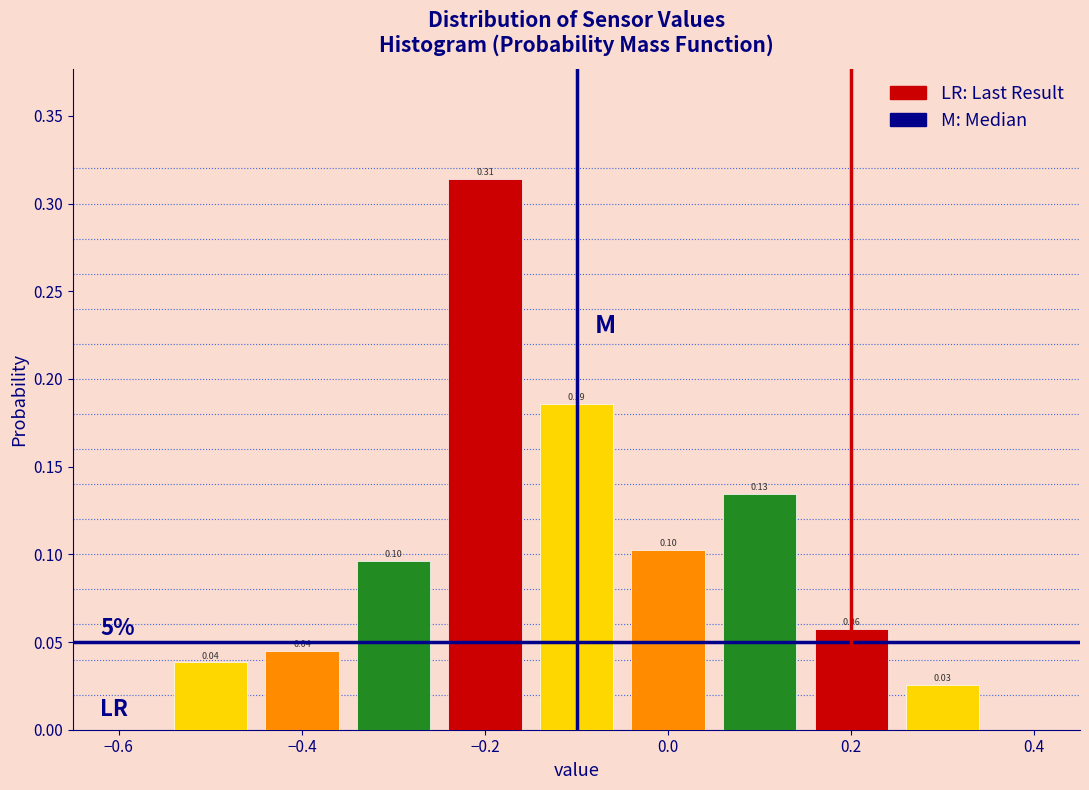

Which range on the x-axis has the tallest bar?

-0.25 to -0.15